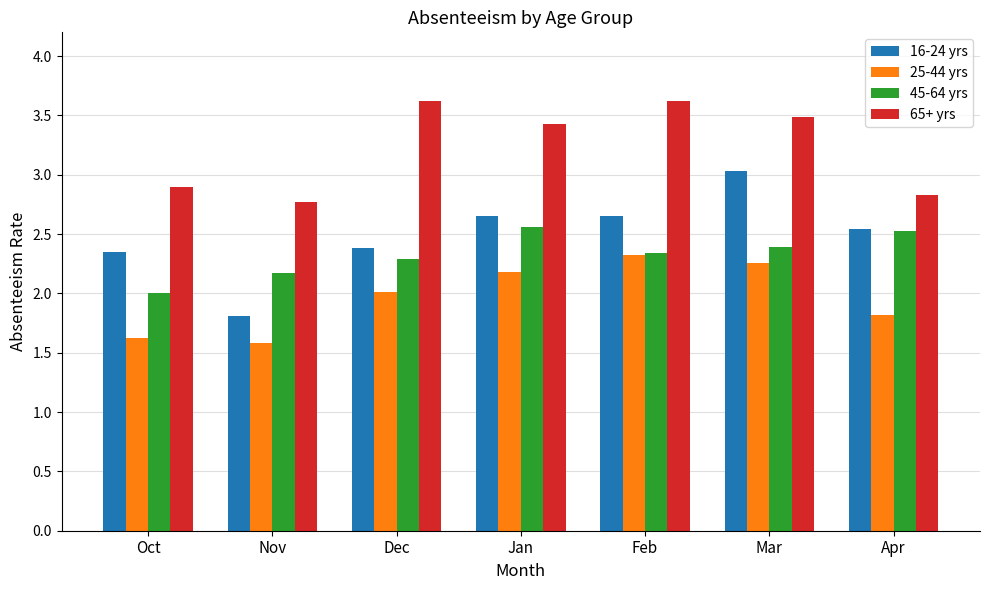

The value of 25-44 yrs at Mar is 0.8. True or false?

False